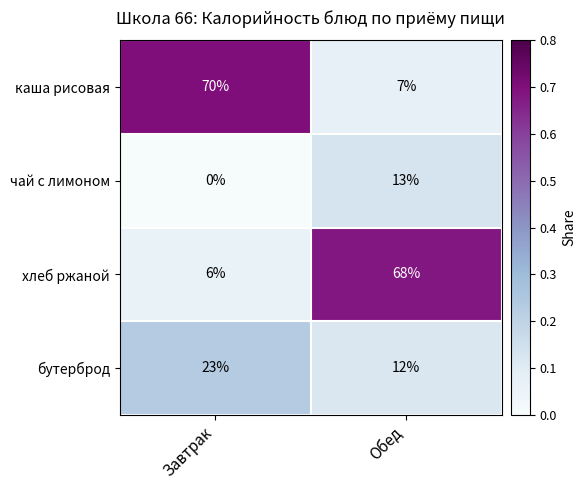

What is the lowest value of the бутерброд series?

12